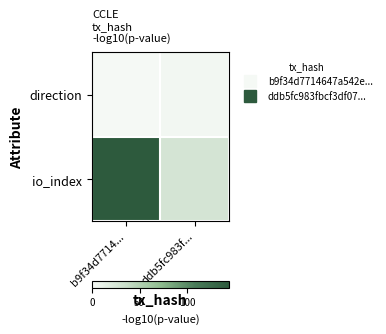

Reading left to right, what are all the values shown in this chart?

direction: b9f34d7714...=0	ddb5fc983f...=2
io_index: b9f34d7714...=144	ddb5fc983f...=26